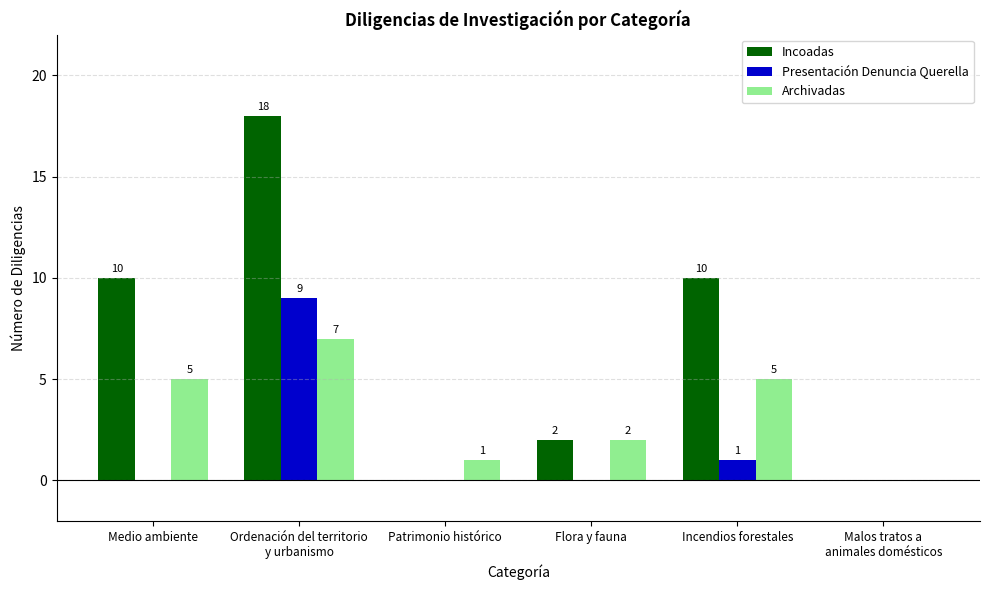

Are the bars horizontal?

No